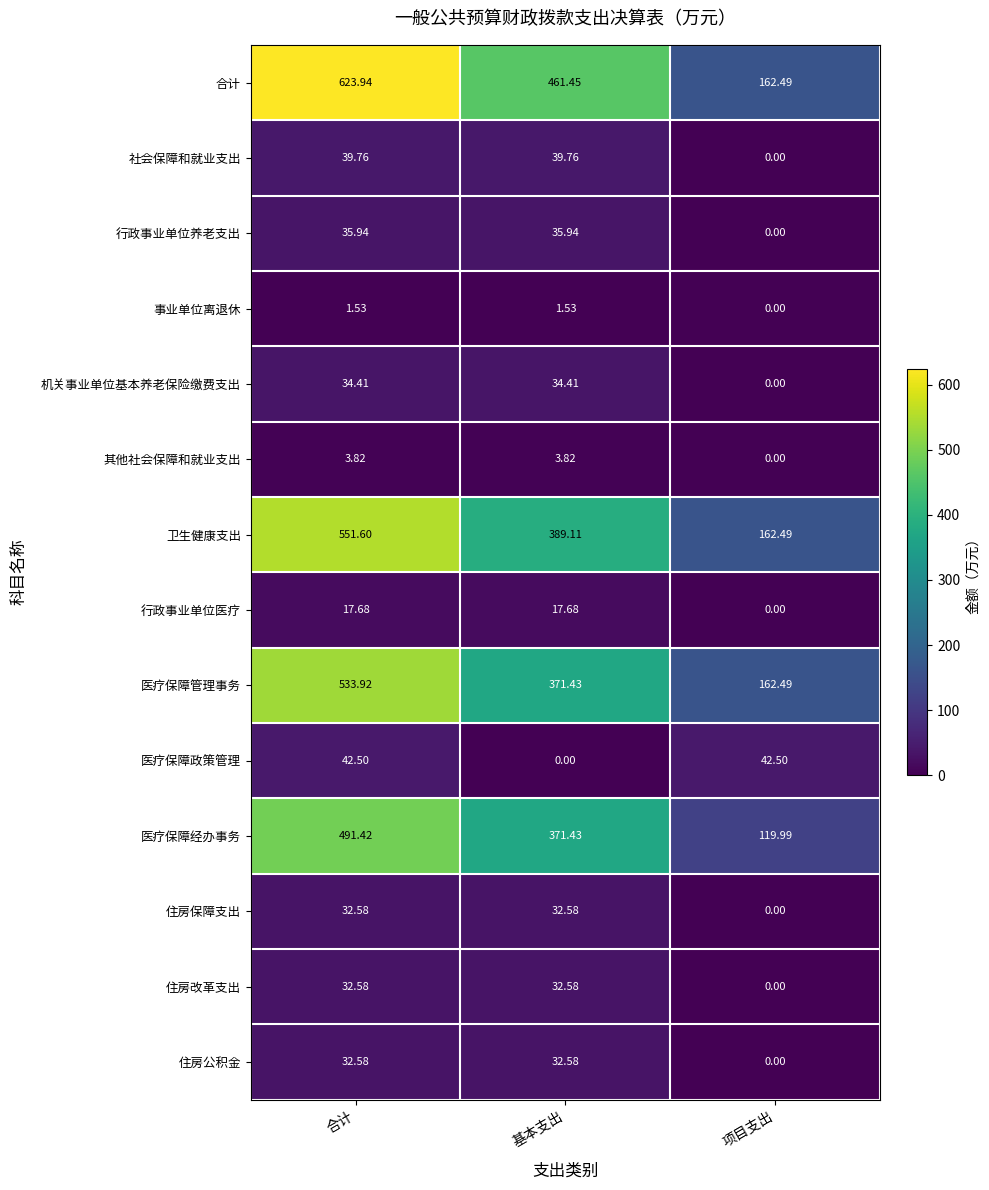

What is the total value across all series at 合计?

2474.3